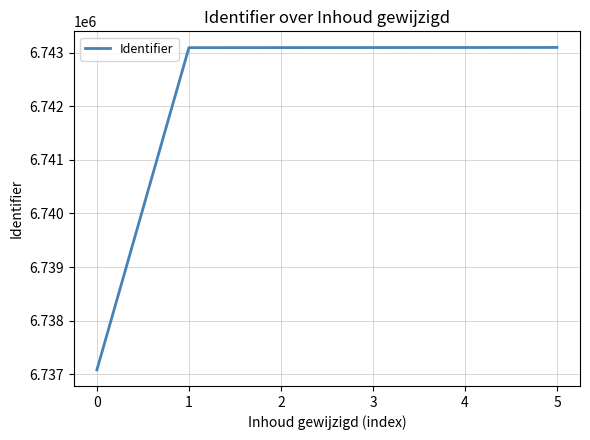

What is the greatest value displayed?

6743101